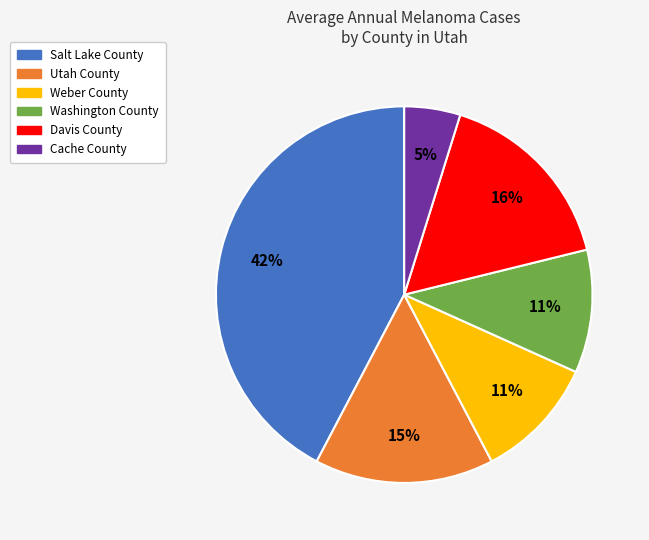

To the nearest percent, what is the average slice percentage?

17%